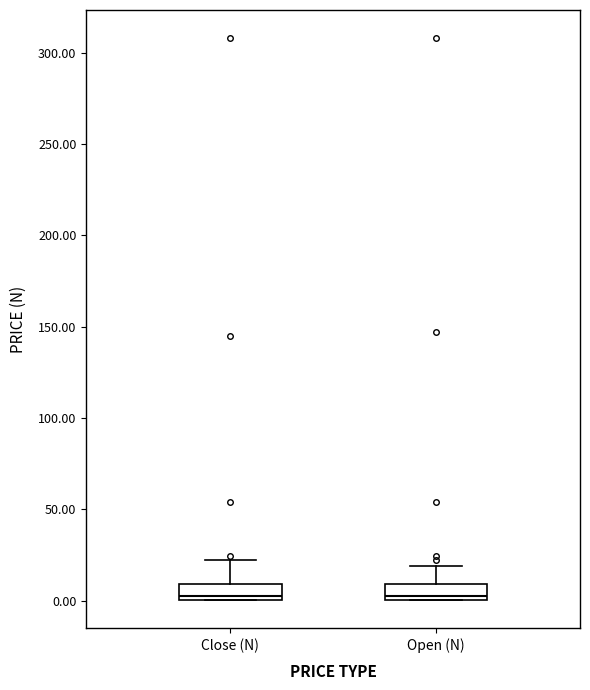

Reading left to right, read every box against the y-axis: the position of its median line, the range the box covers, and the ends of its whiskers. The values are not printed on the chart, so give them approximately, as read against the axis.

Close (N): median 5, box 0 to 10, whiskers 0 to 20
Open (N): median 5, box 0 to 10, whiskers 0 to 20